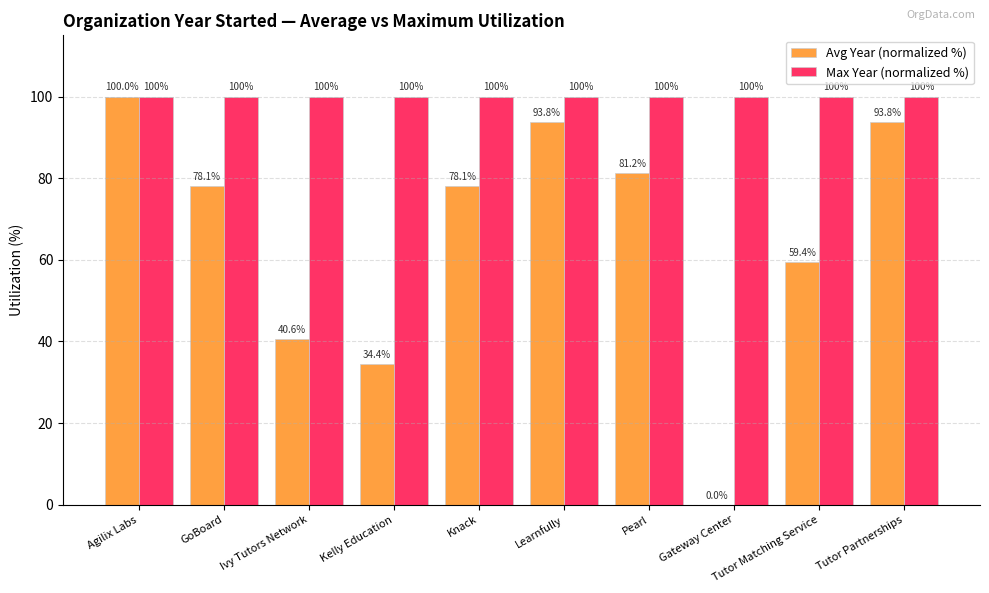

Is it true that Avg Year (normalized %) equals 81.2 at Pearl?

True